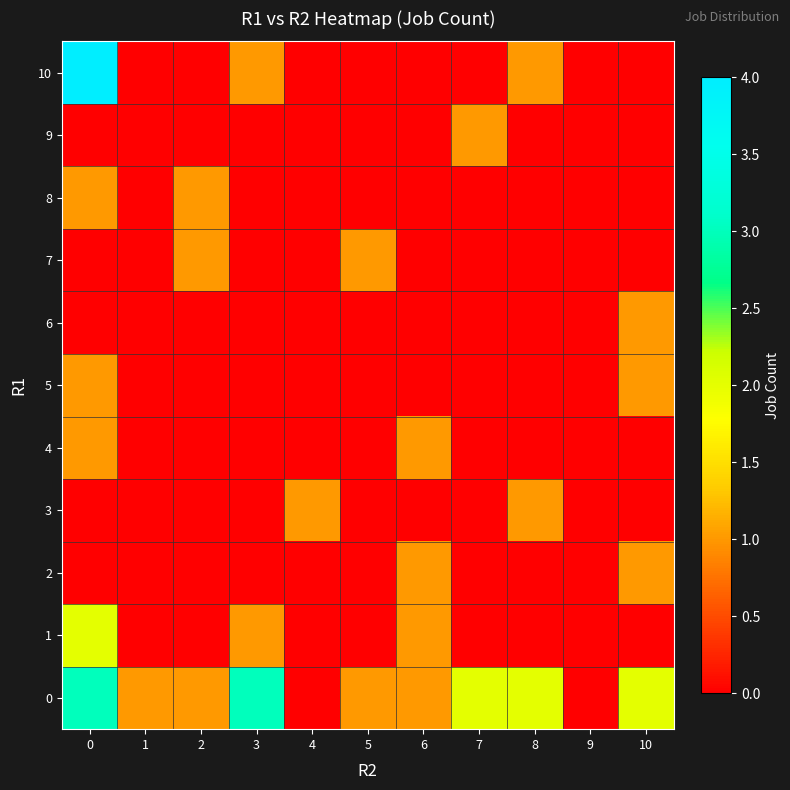

Which series has the widest spread of values?

10